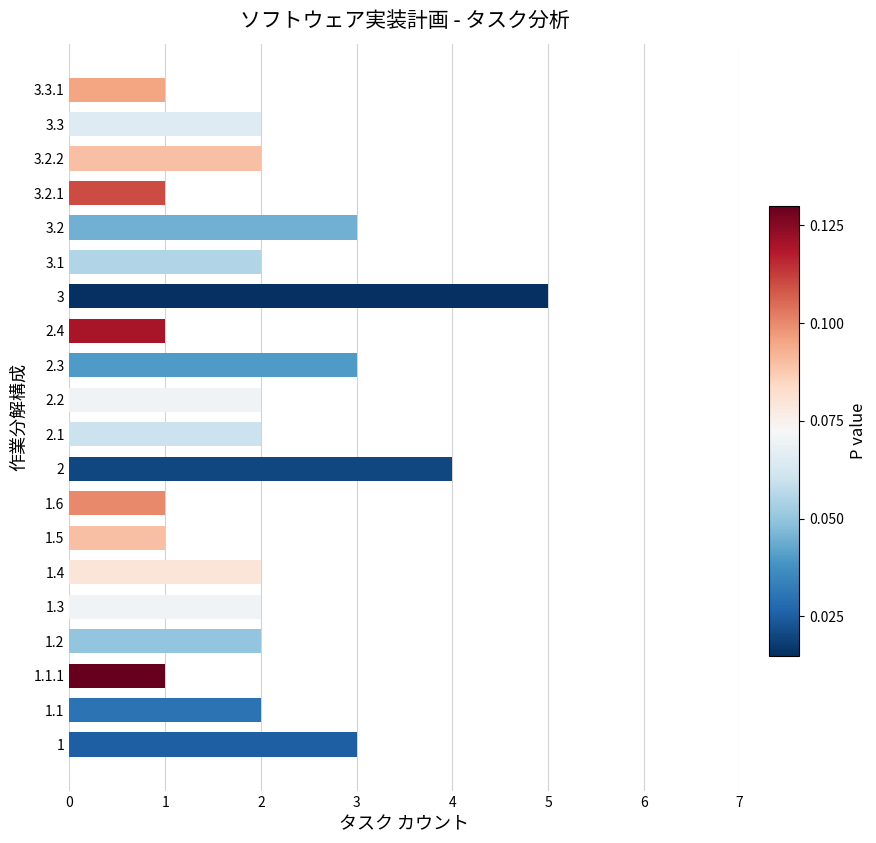

The value at 1.3 is 1. True or false?

False